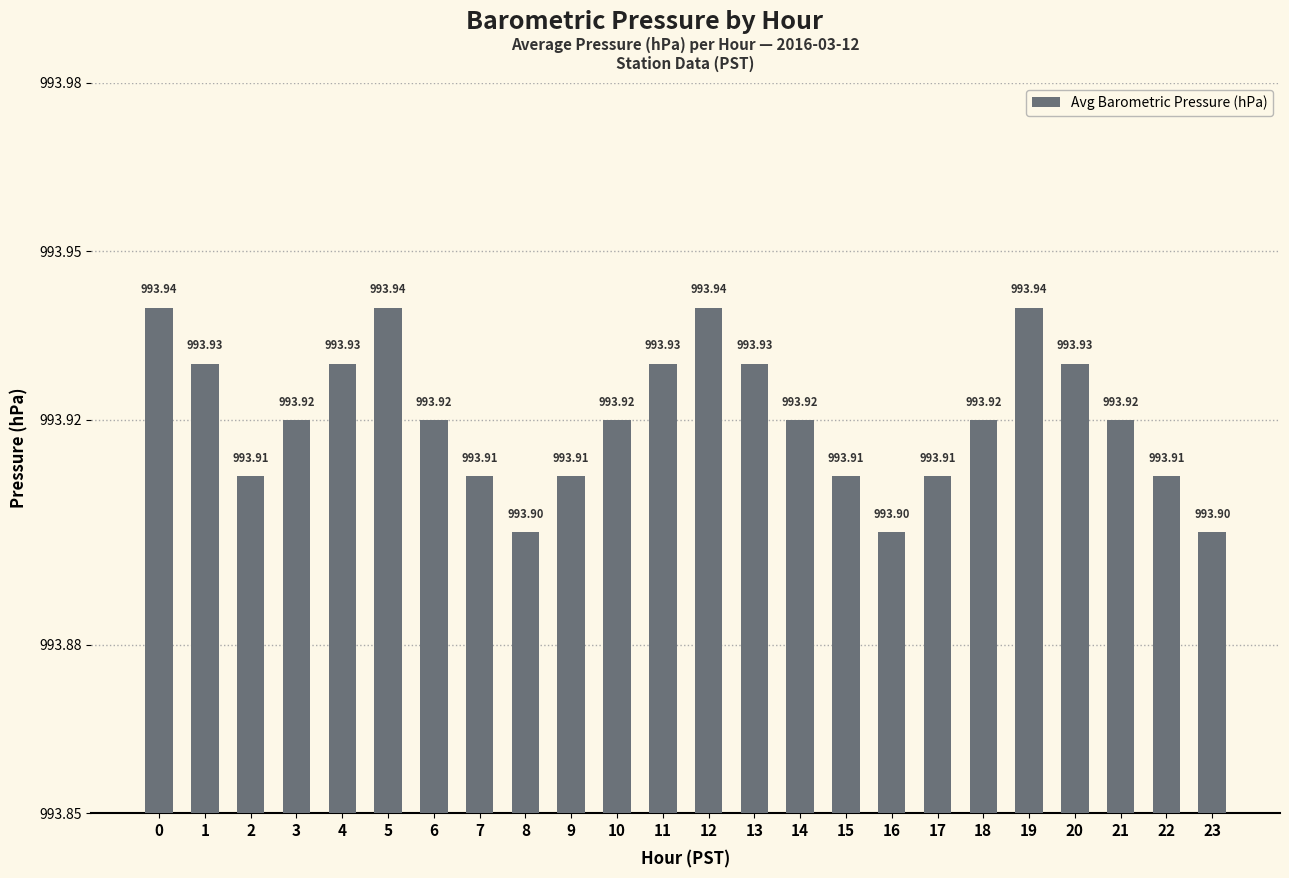

What is the value of the 3rd bar from the left?

993.9